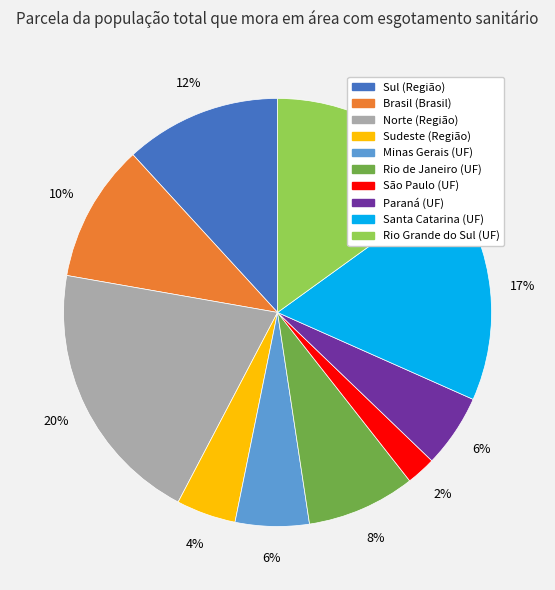

The Rio de Janeiro (UF) slice represents 23% of the pie. True or false?

False